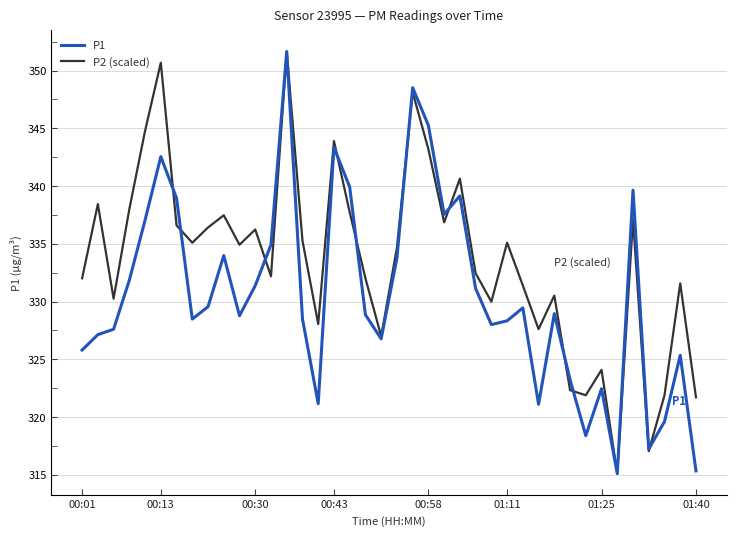

True or false: P2 (scaled) has more than 1 interior local peaks.

True